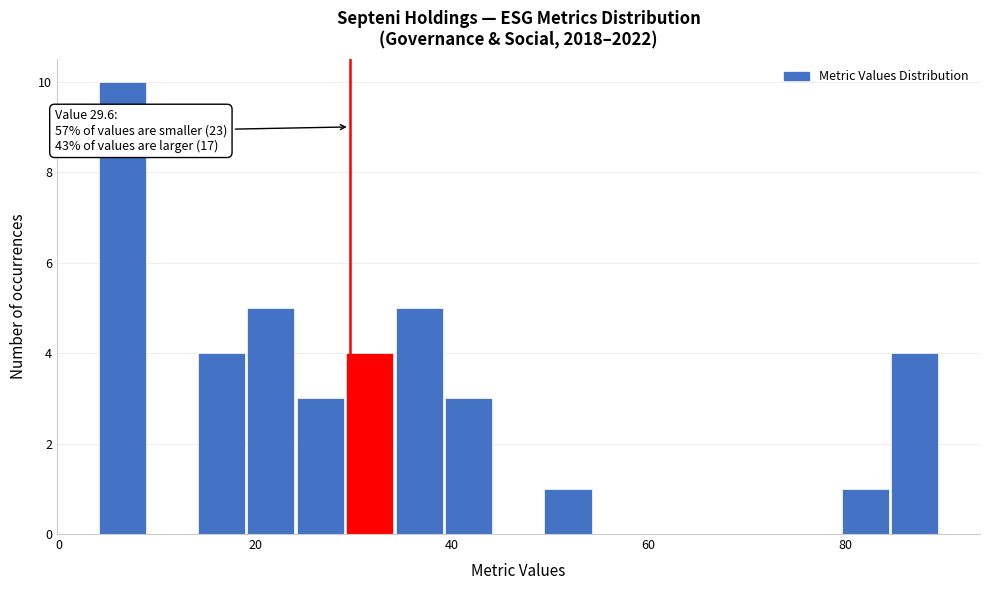

Read against the x-axis, roughly where is the centre of the tallest bar?

6